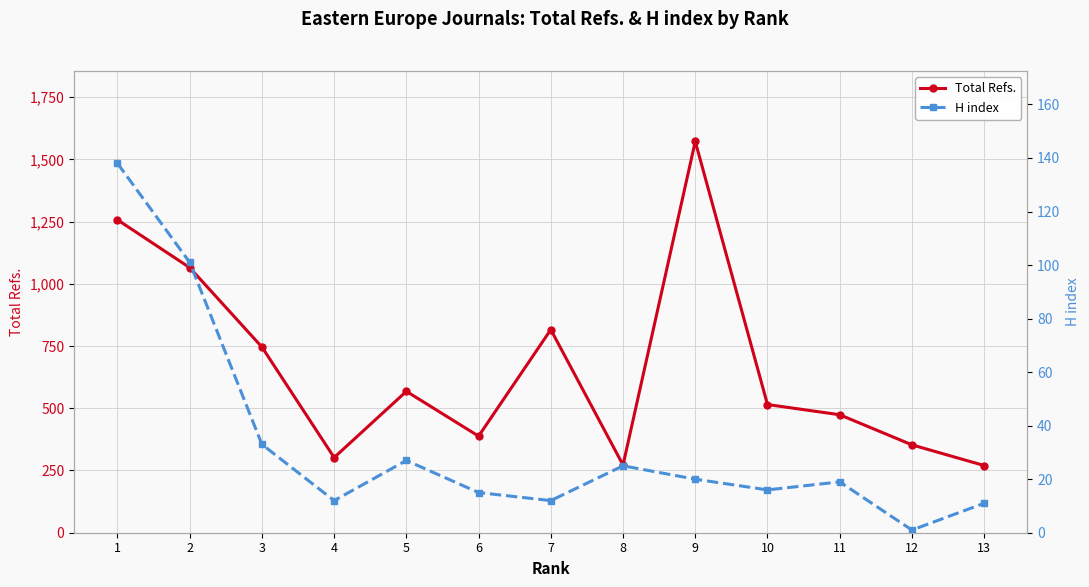

How many interior local peaks does the Total Refs. series have?

3